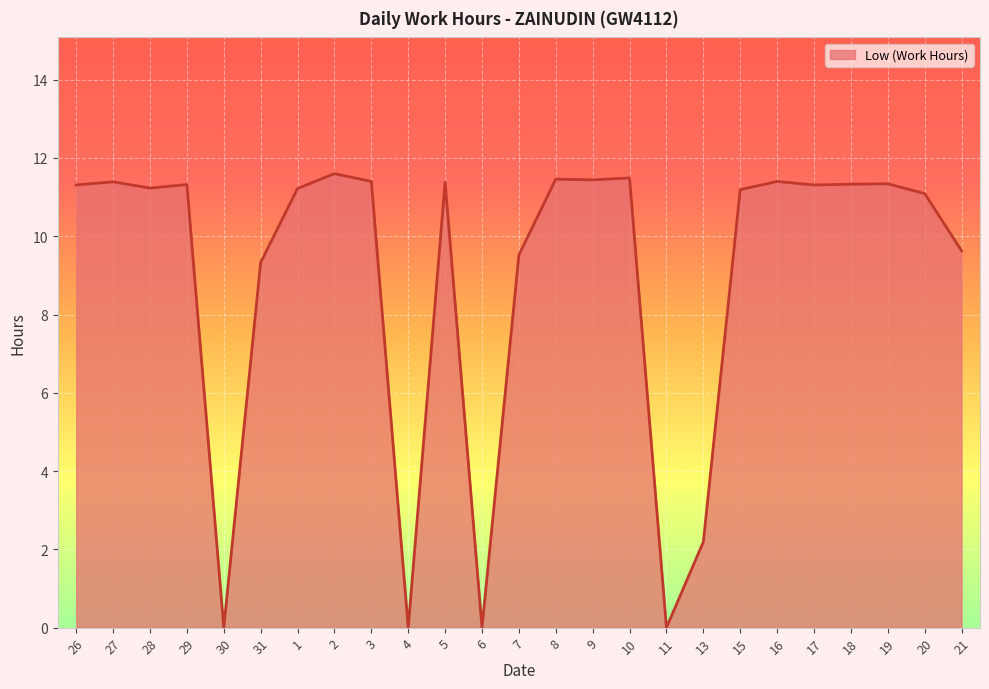

What position from the left is 21?

25